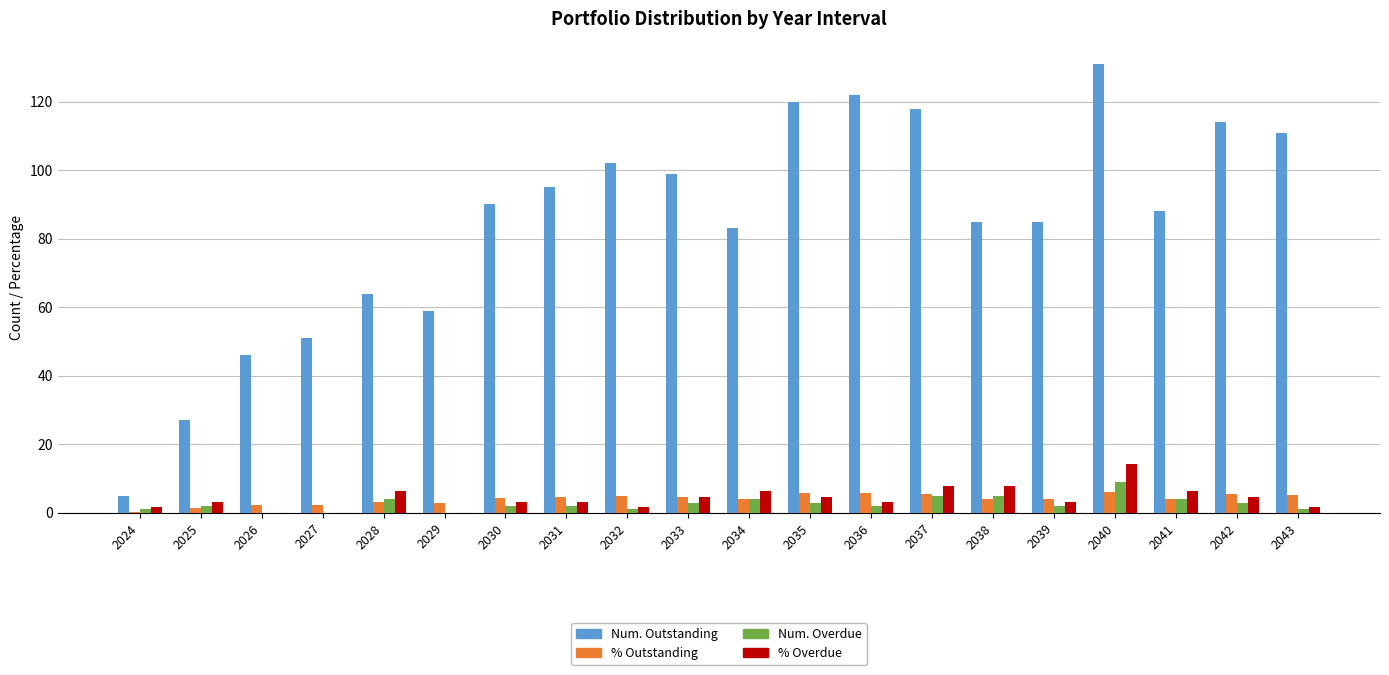

Are the bars grouped side by side (vs. stacked)?

Yes